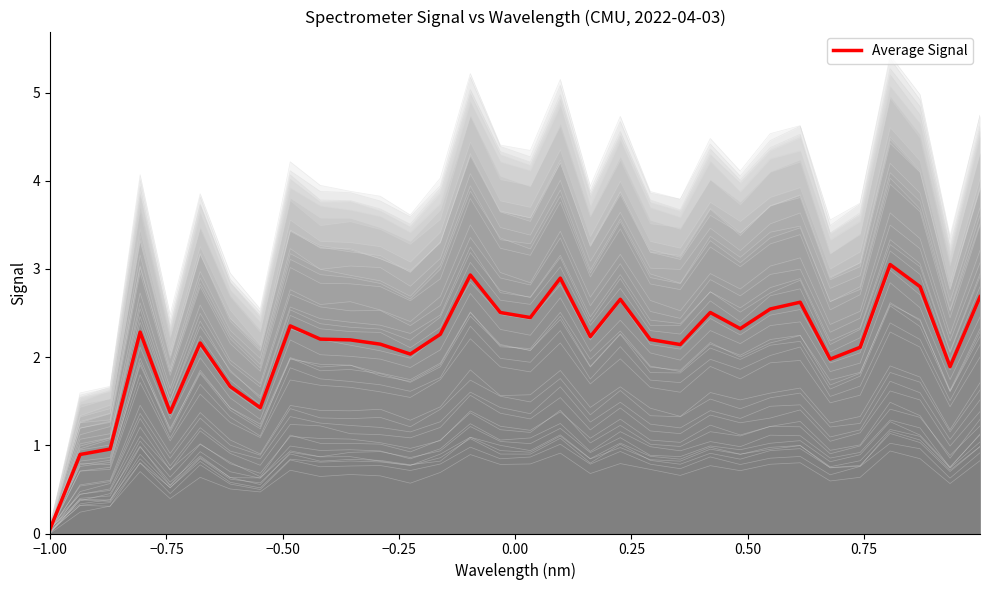

Does the chart have visible grid lines?

No